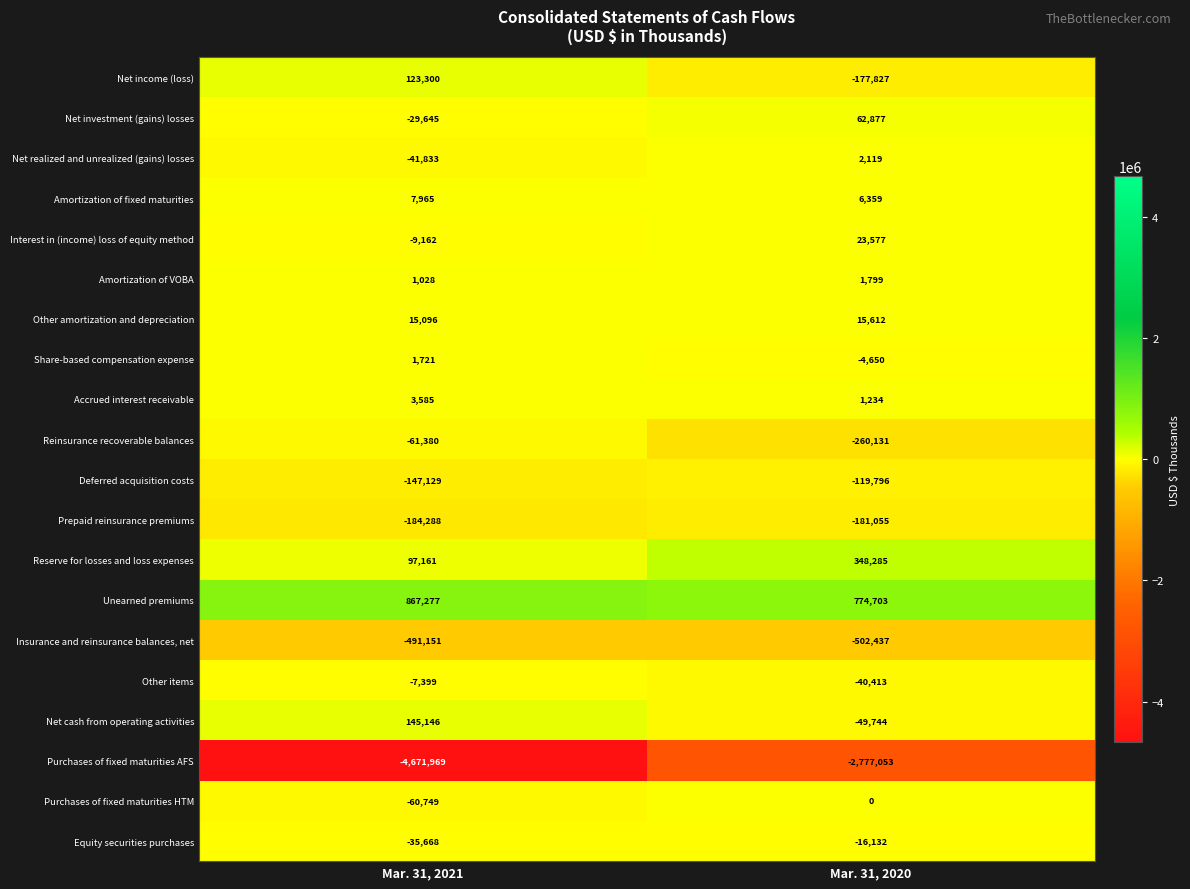

What is the sum of the Share-based compensation expense values at Mar. 31, 2020 and Mar. 31, 2021?

-2929